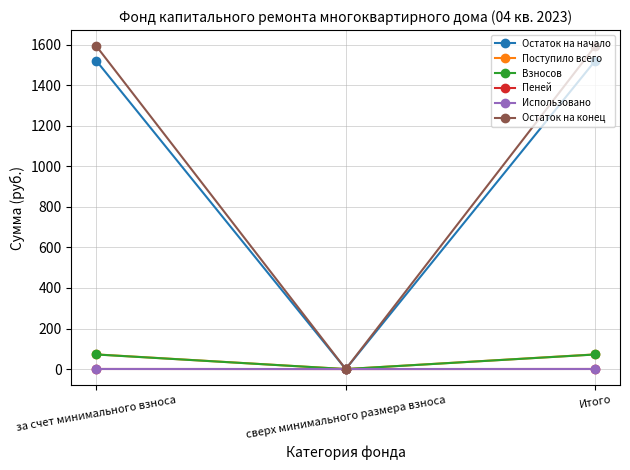

How many data points in Поступило всего are above 72?

2